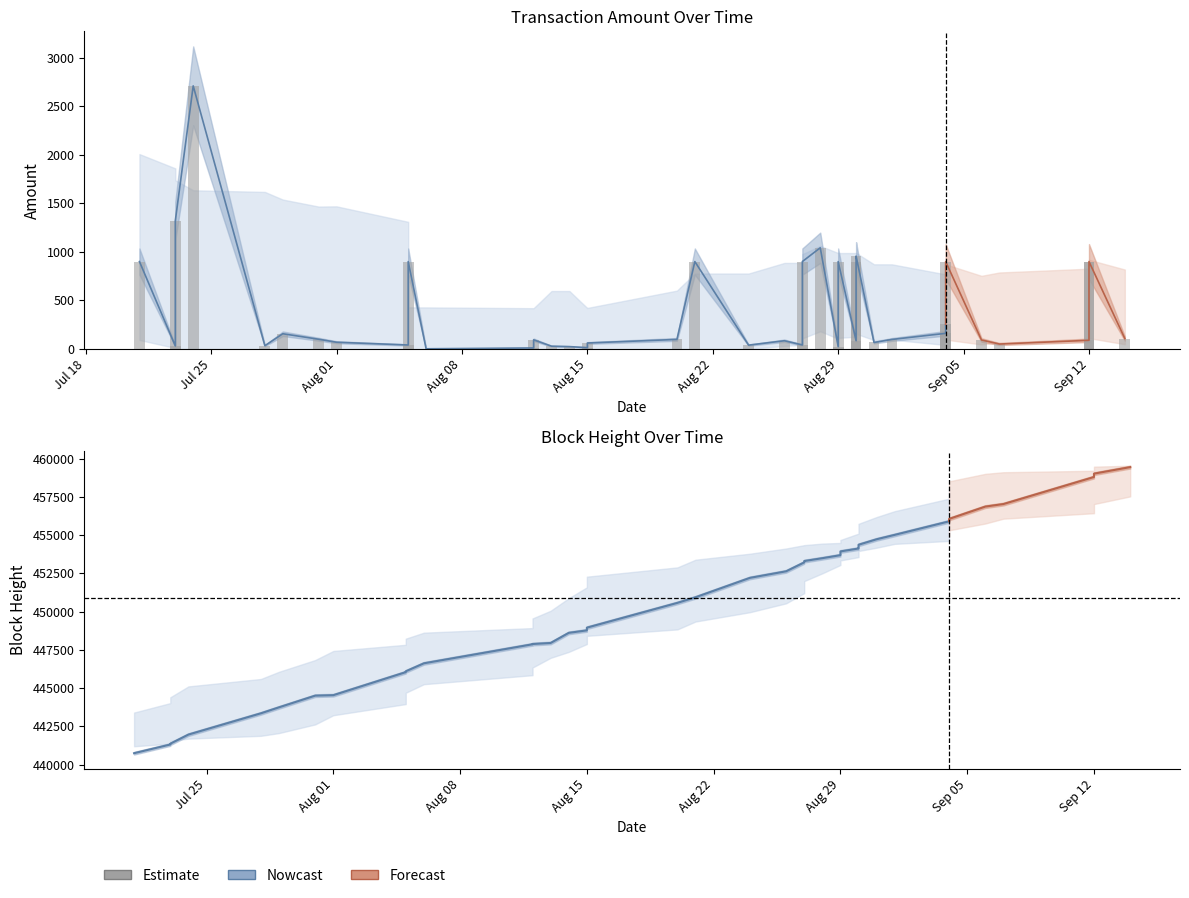

What is the average value of the Height series?

450858.7